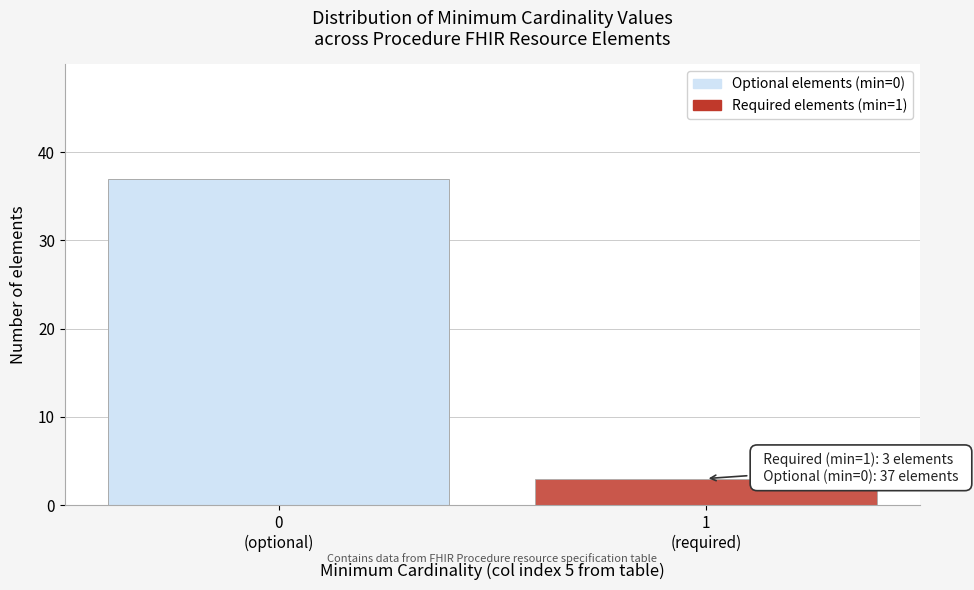

Reading left to right, extract all data points from this chart.

37	3